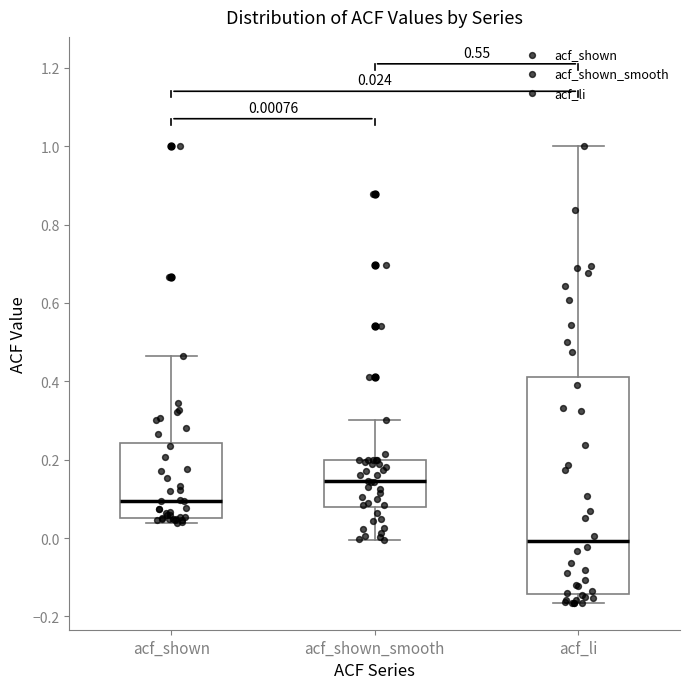

Which box's median line is the highest?

acf_shown_smooth